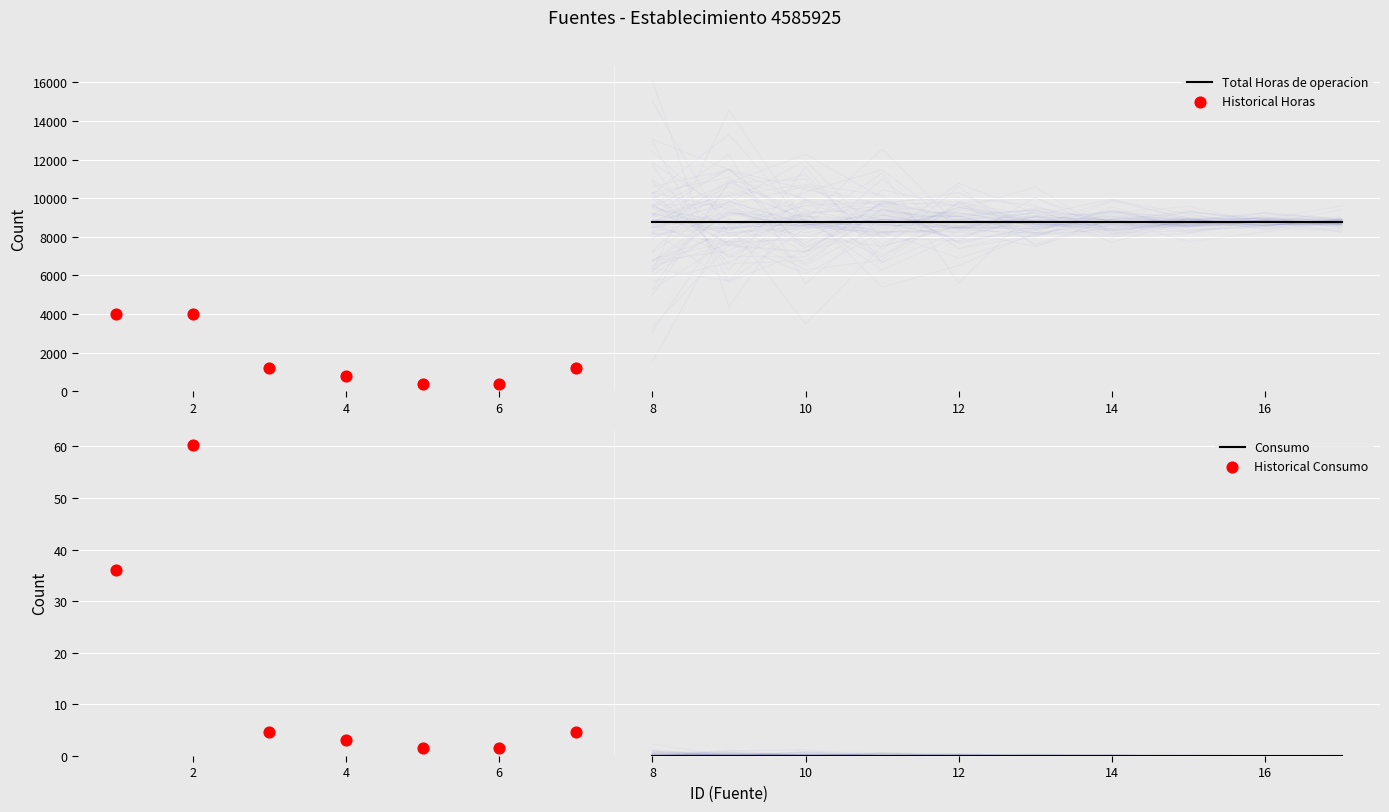

Which series has the widest spread of Y values?

Total Horas de operacion